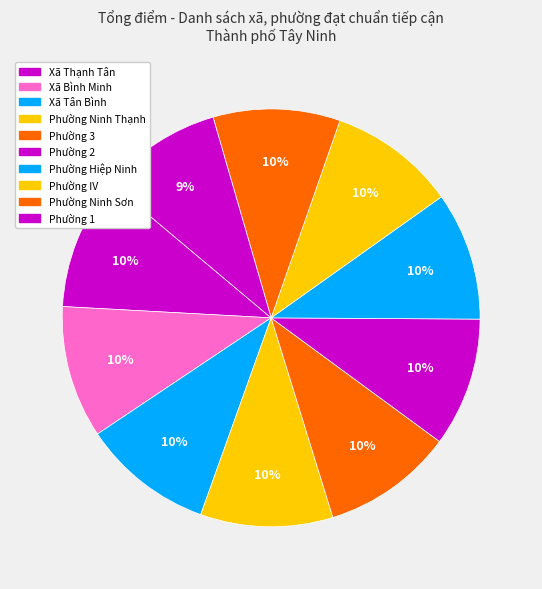

How many segments does this pie chart have?

10